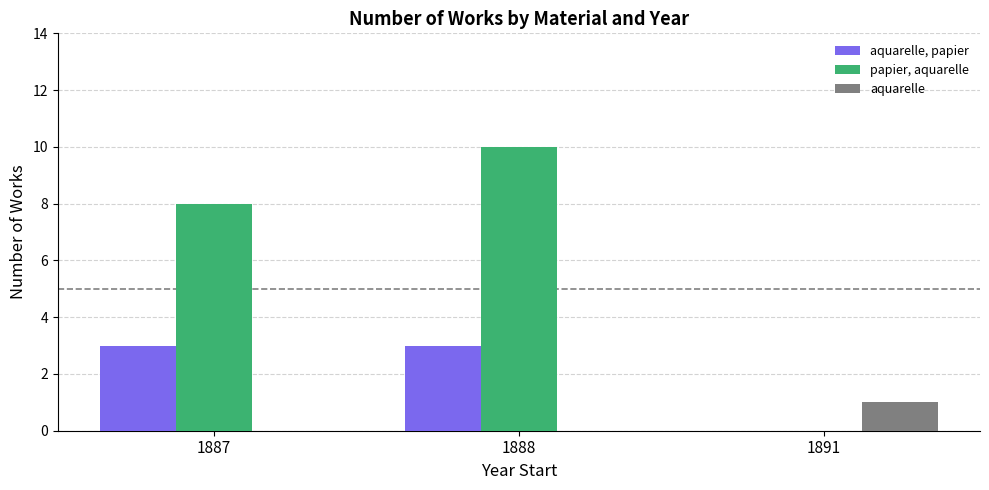

What is the total value across all series at 1891?

1